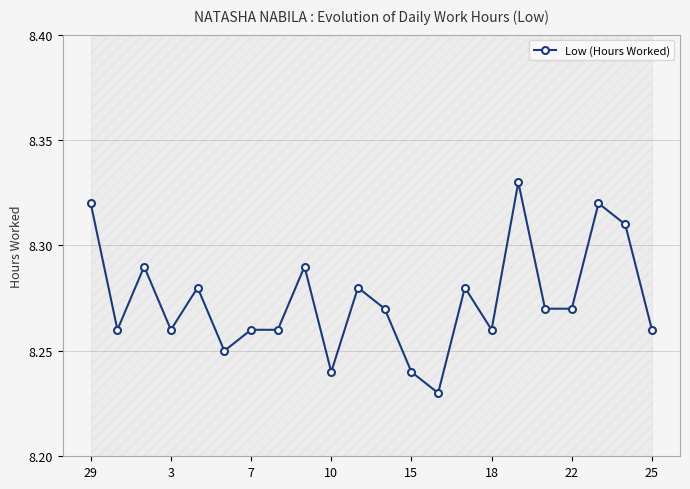

True or false: Low (Hours Worked) has more than 2 interior local peaks.

True